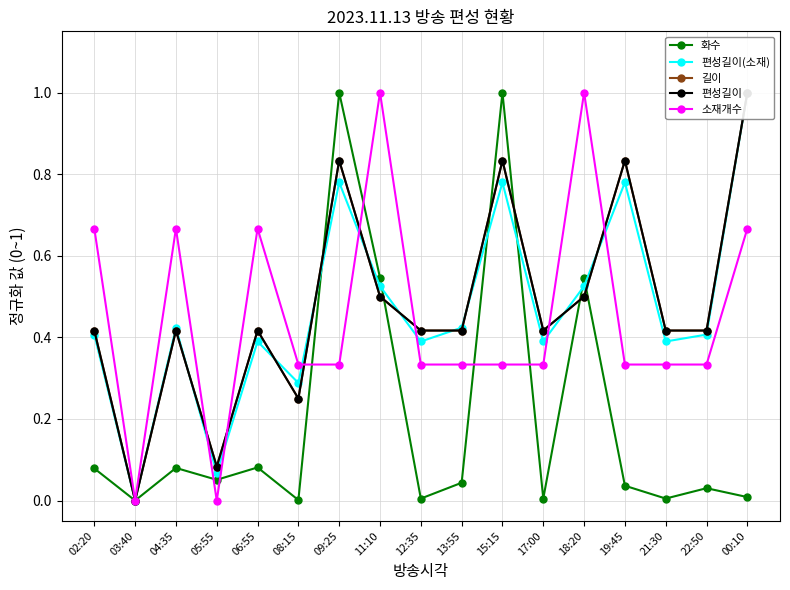

Is it true that 길이 equals 0.3 at 09:25?

False